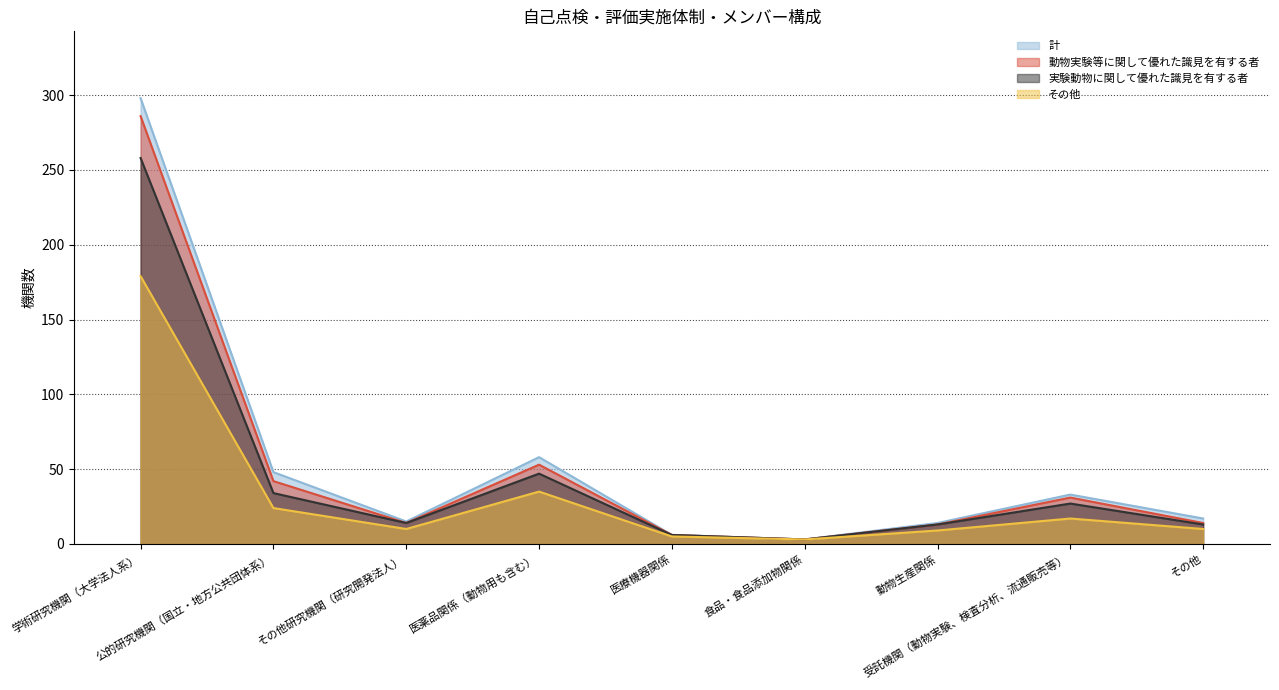

What is the lowest value of the その他 series?

3